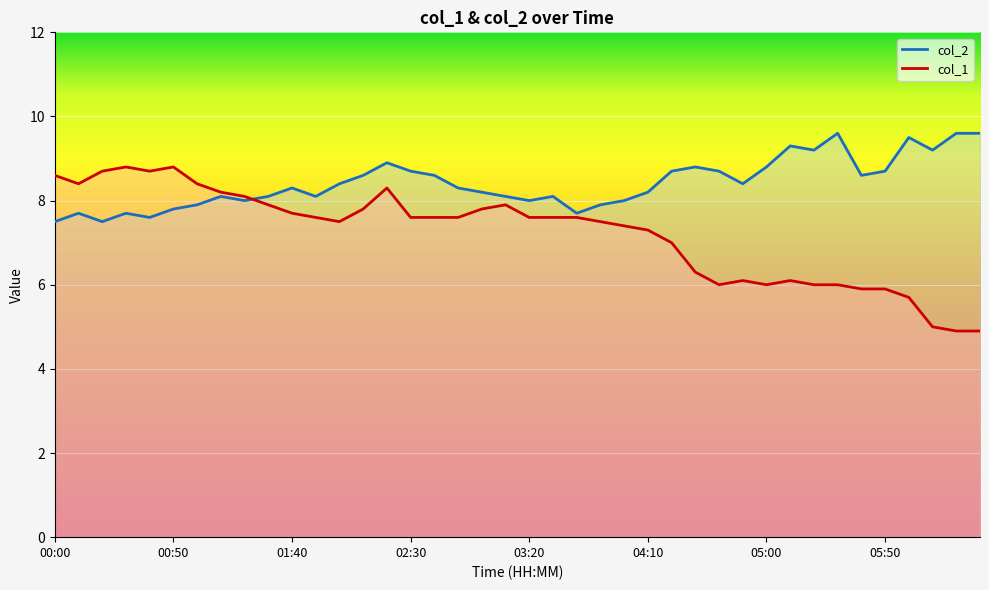

What is the spread (max minus min) of values at 02:40?

1.0